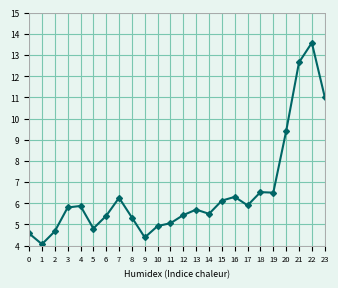

Is it true that the value at 7 is 6.3?

True